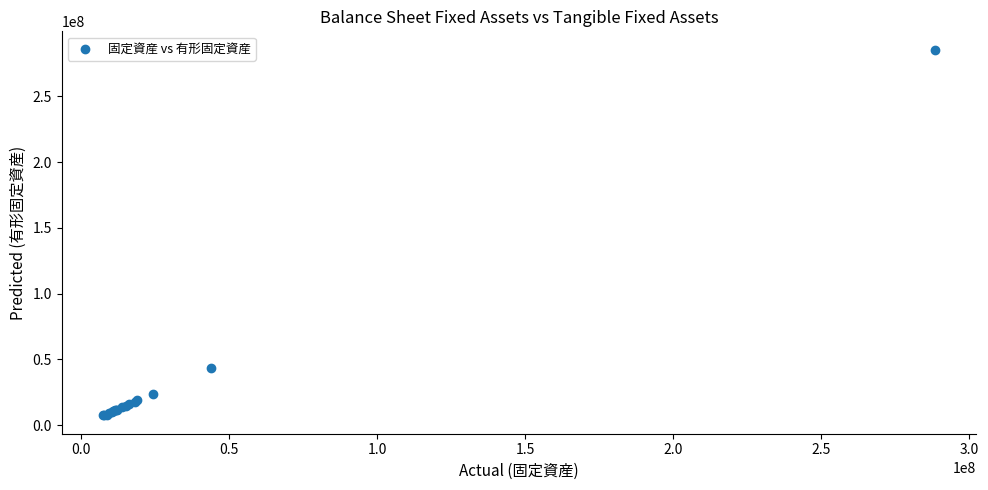

What Y value in the scatter plot is closest to 146462815?

43235668